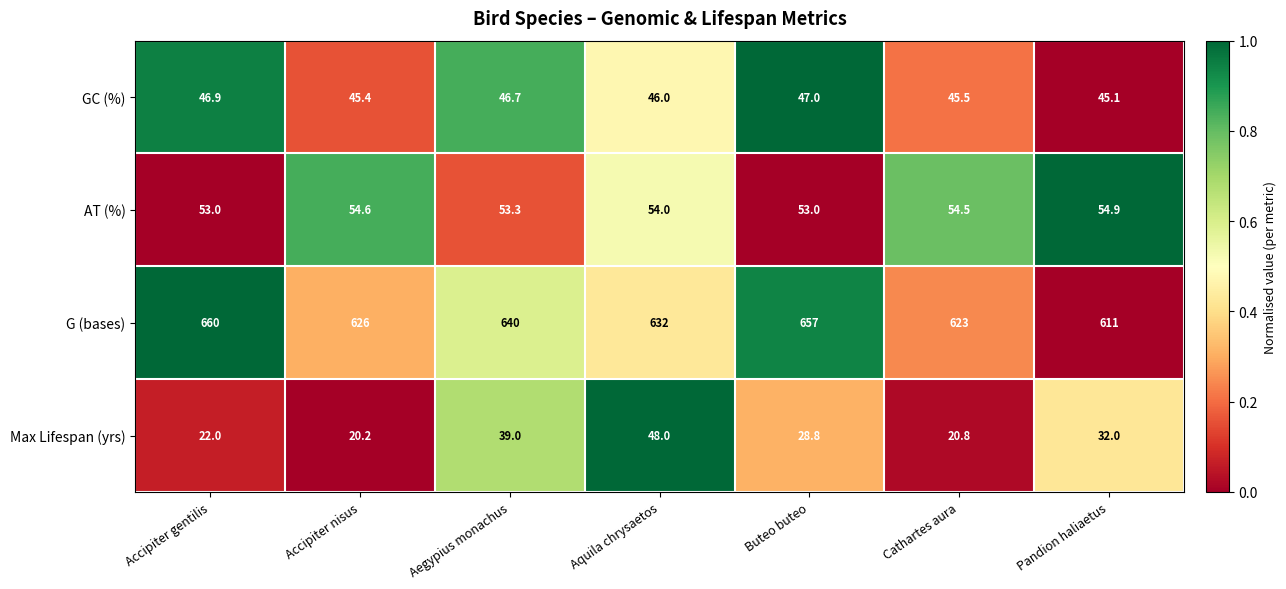

At which category is the sum across all series the highest?

Buteo buteo